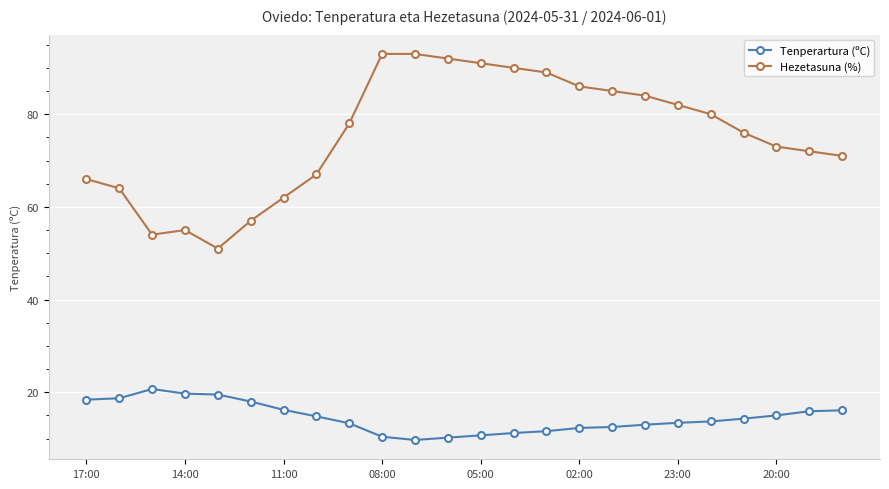

Rank the series by their maximum value, from lowest to highest.

Tenperartura (ºC), Hezetasuna (%)